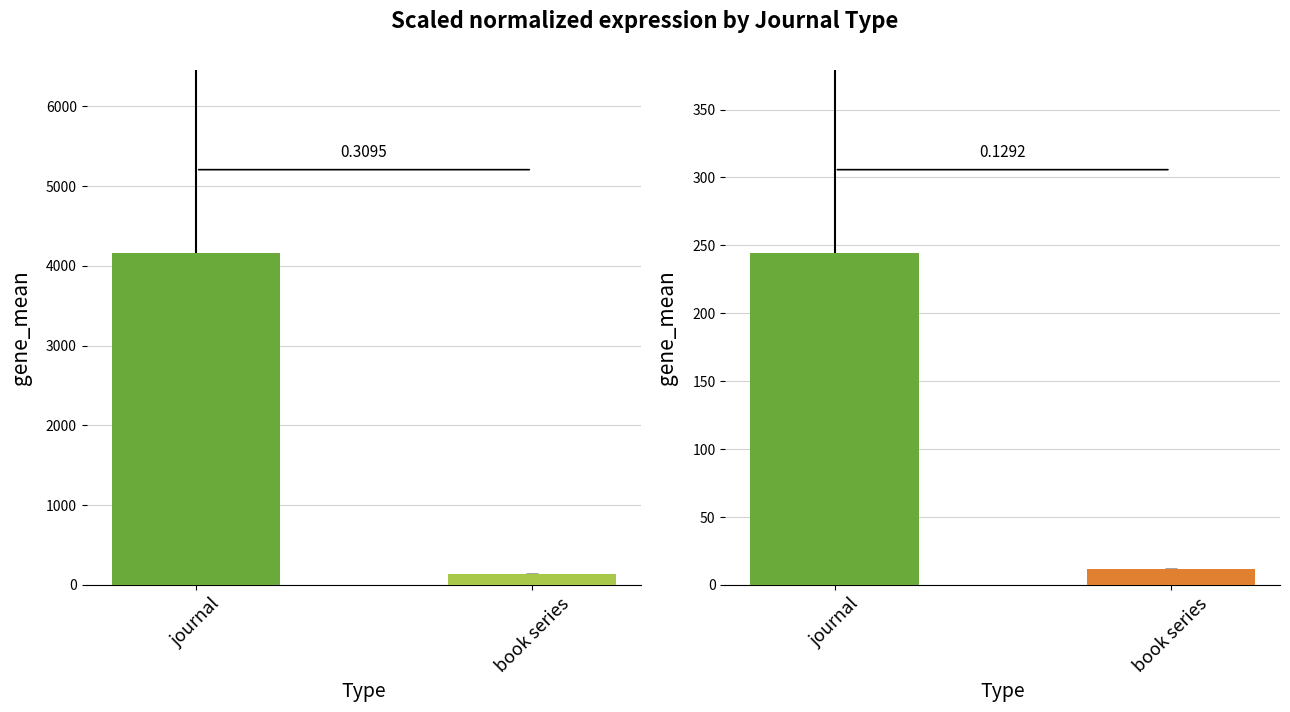

Does the chart contain any negative values?

No